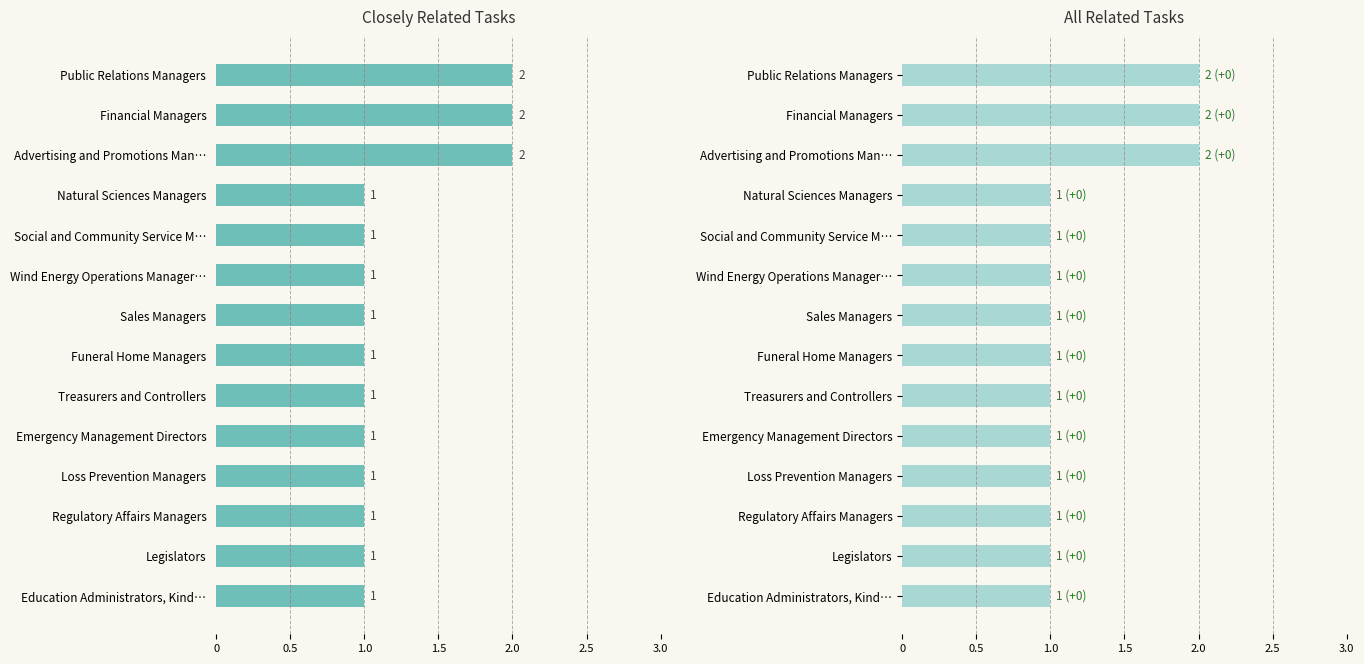

Which series has the largest total across all categories?

Closely Related Tasks